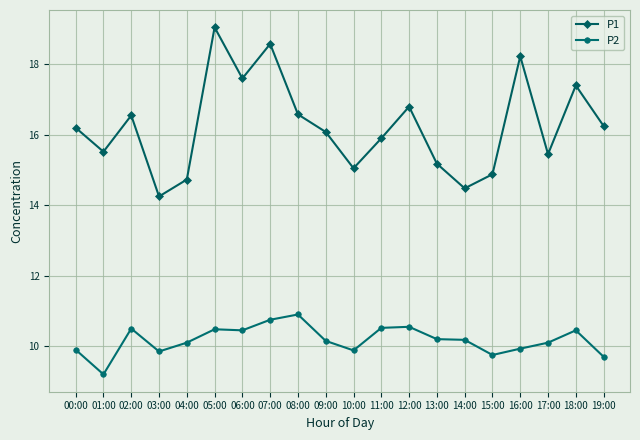

True or false: P1 and P2 cross at least once.

False